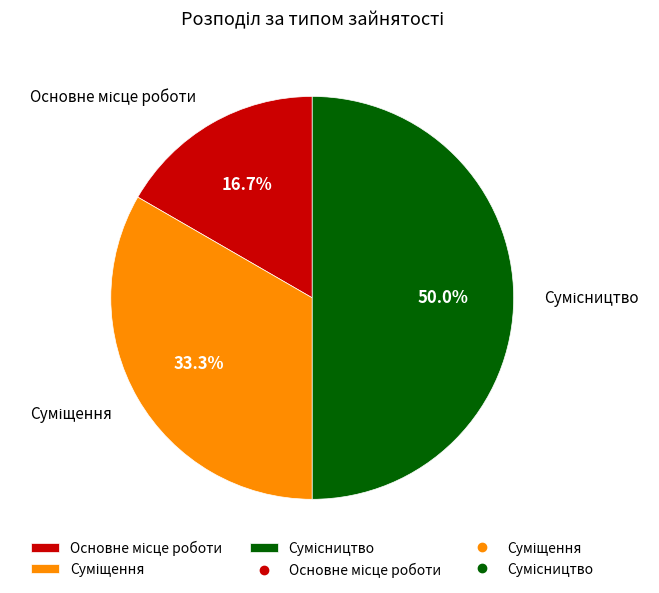

How many segments does this pie chart have?

3